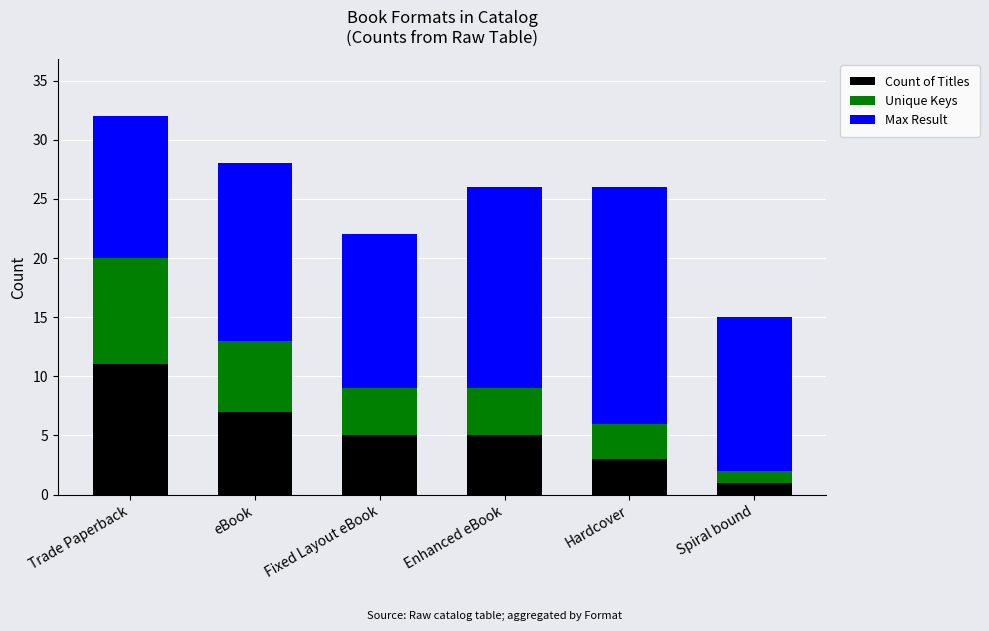

What is the total value across all series at Spiral bound?

15